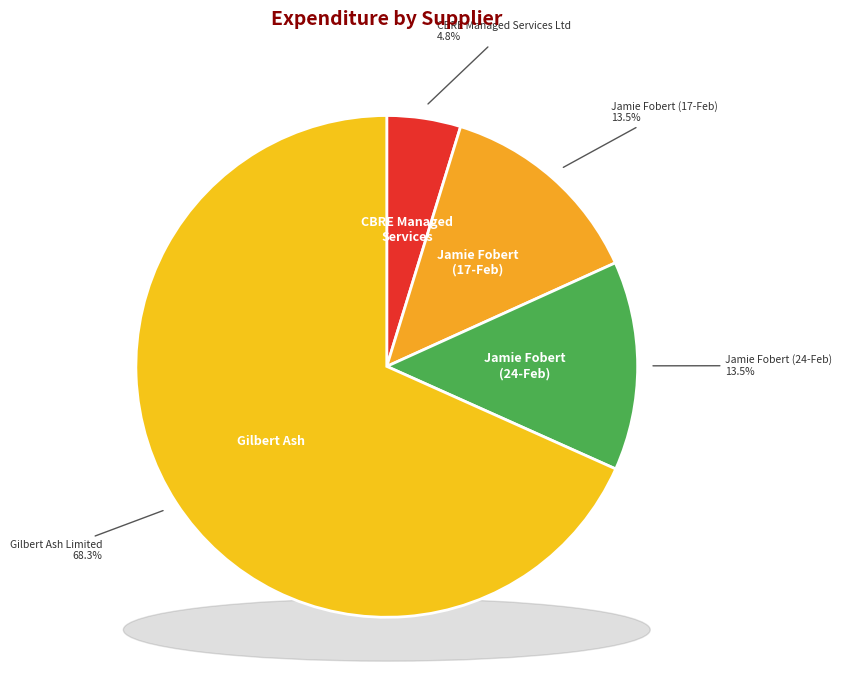

True or false: CBRE Managed Services Ltd accounts for 5% of the total.

True